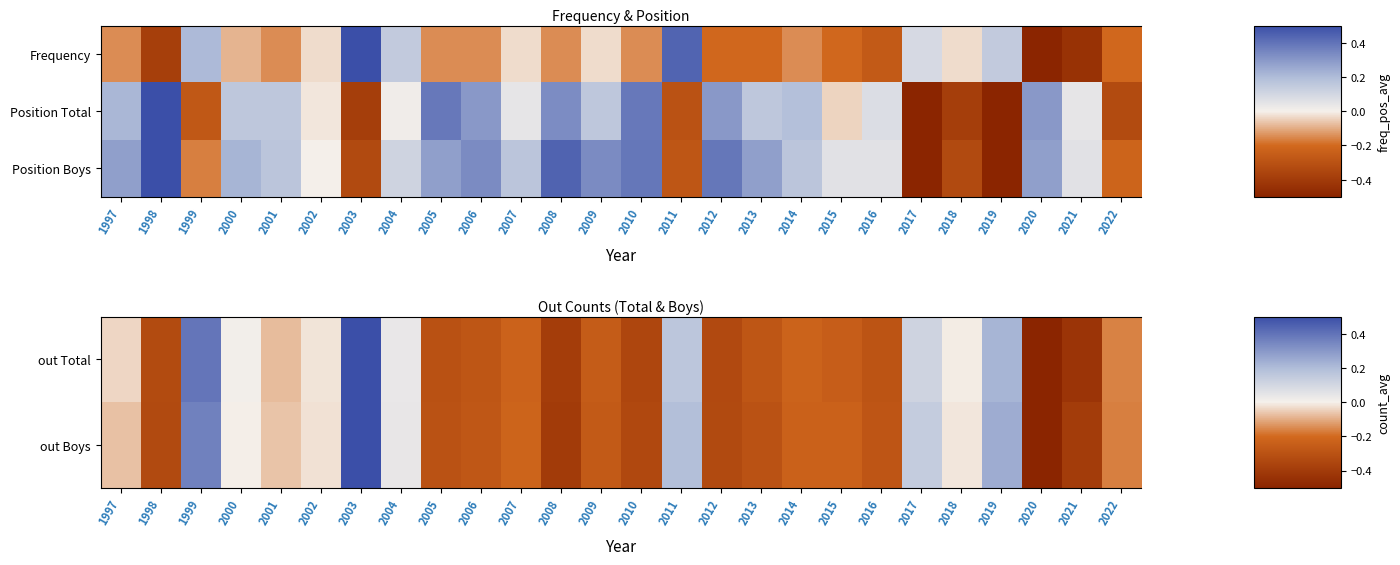

Between 2008 and 2016, which is larger?

2016